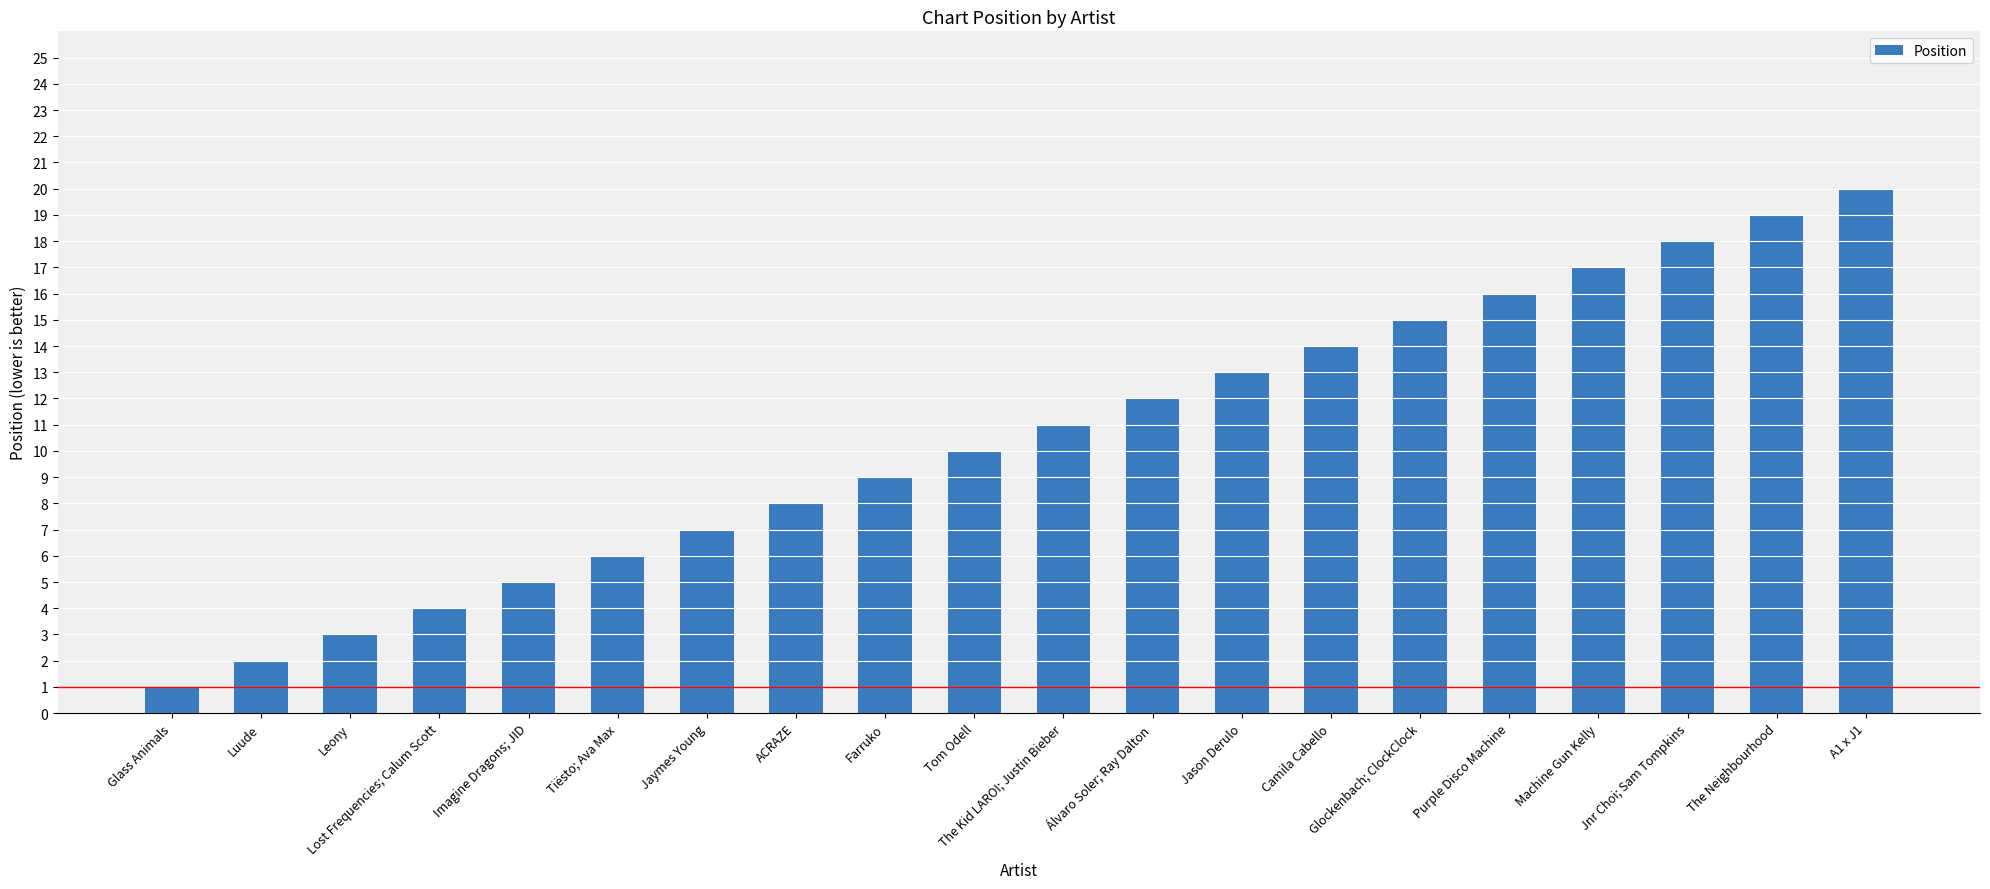

What is the value of the 3rd bar from the left?

3